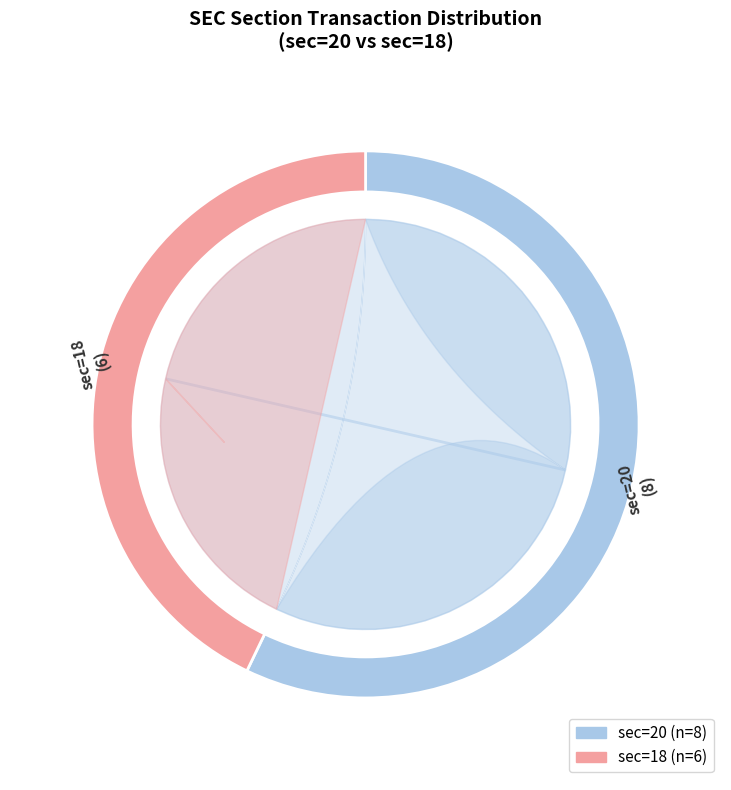

What is the largest slice in the pie chart?

20